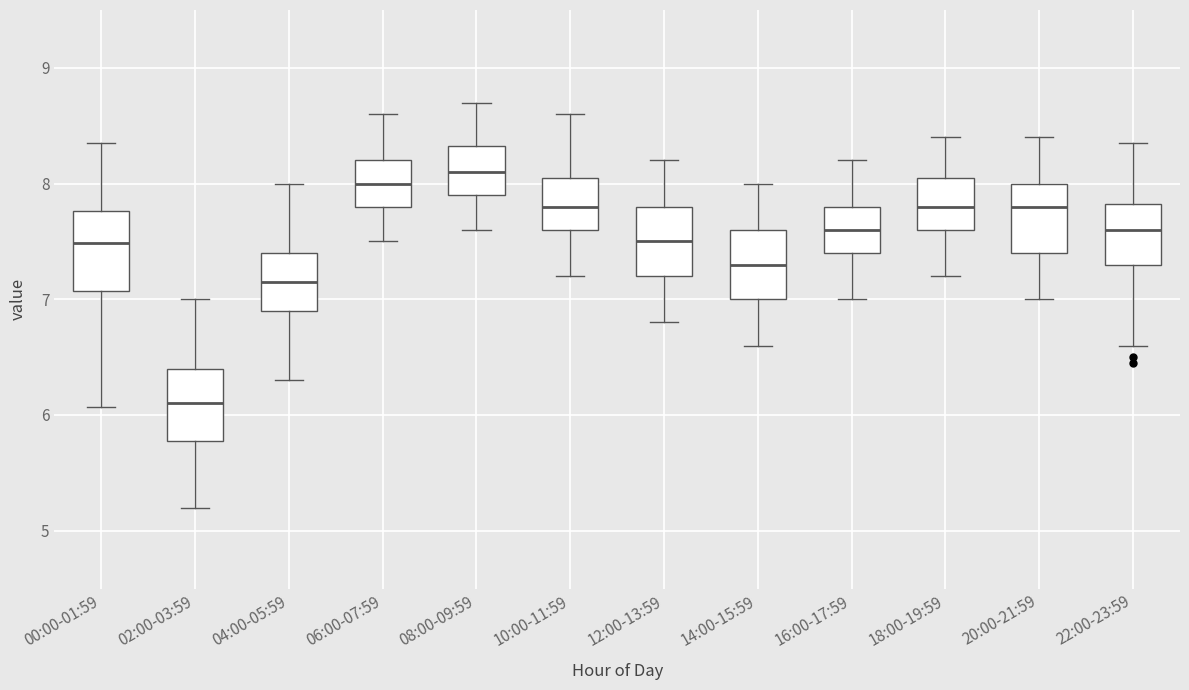

Which box has the lowest median line?

02:00-03:59